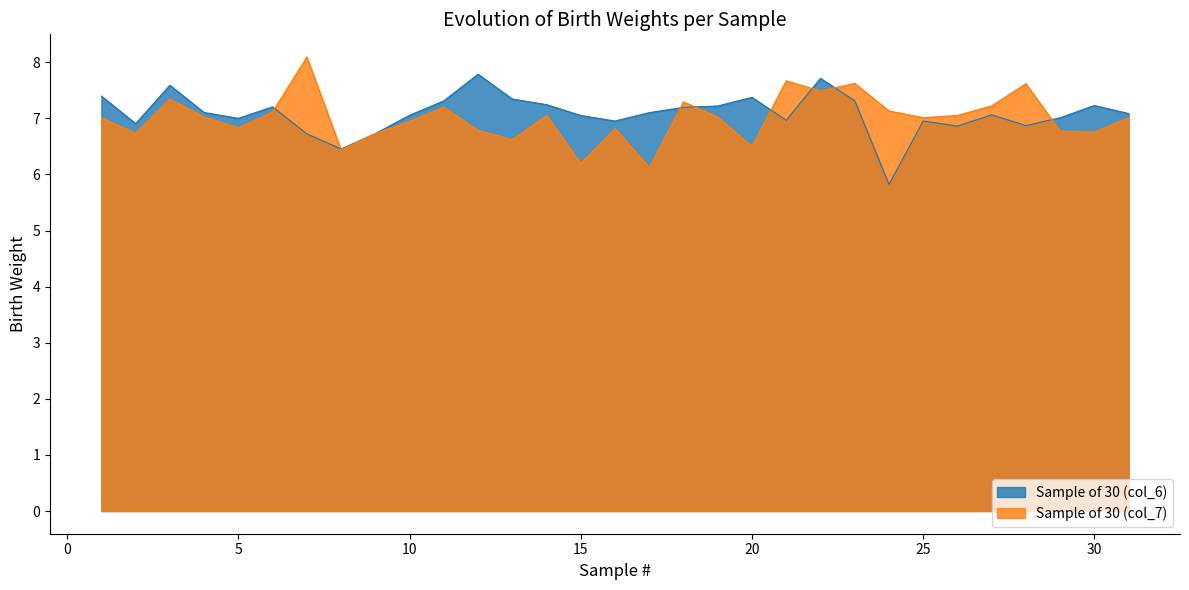

At which label does Sample of 30 (col_6) first exceed 7?

1